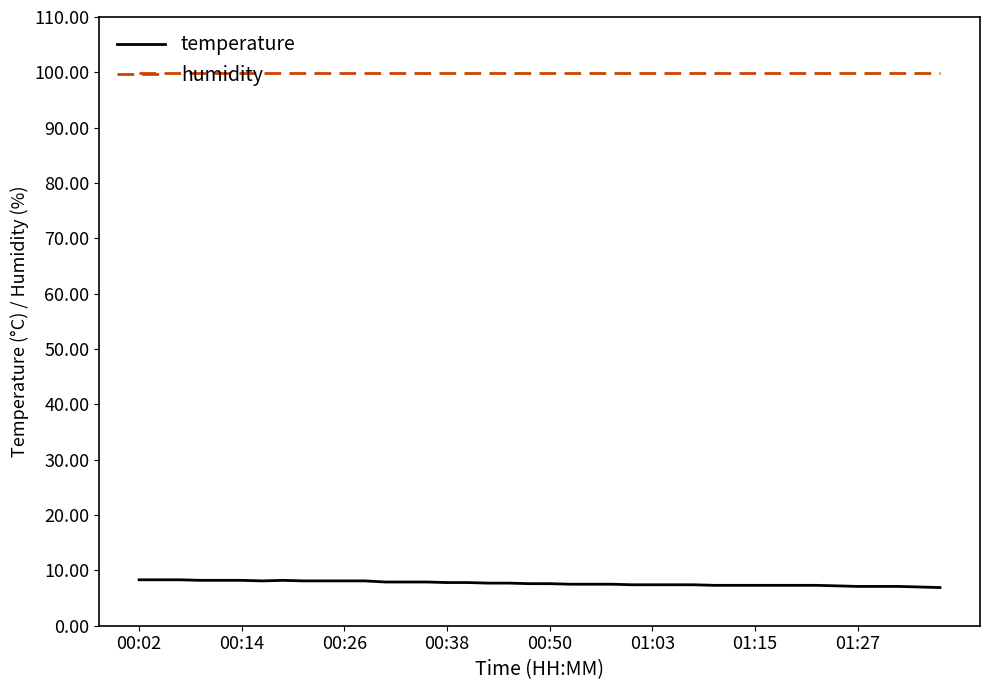

What is the highest value of the humidity series?

99.9